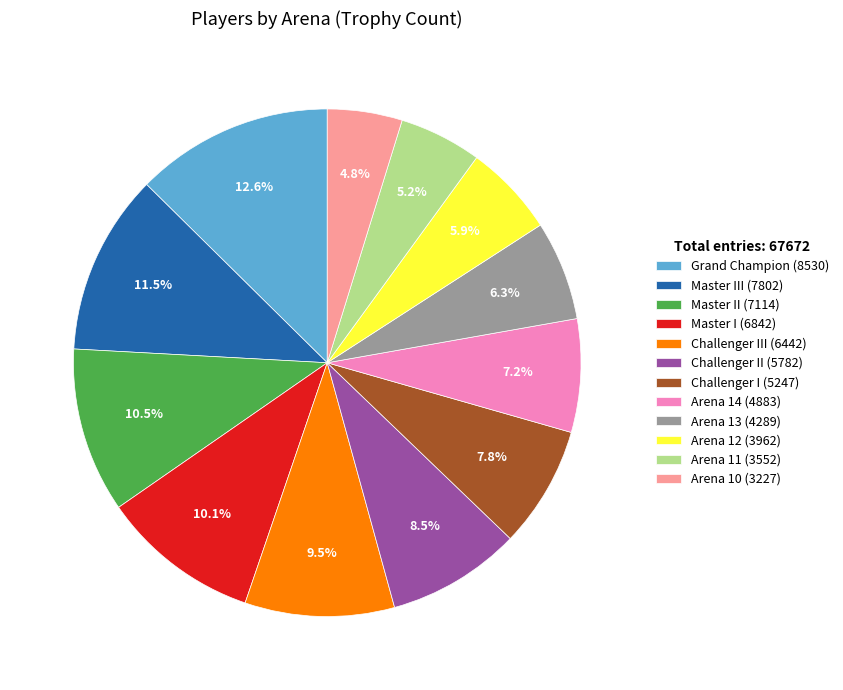

Is the sum of Challenger III (6442) and Challenger I (5247) greater than half?

No